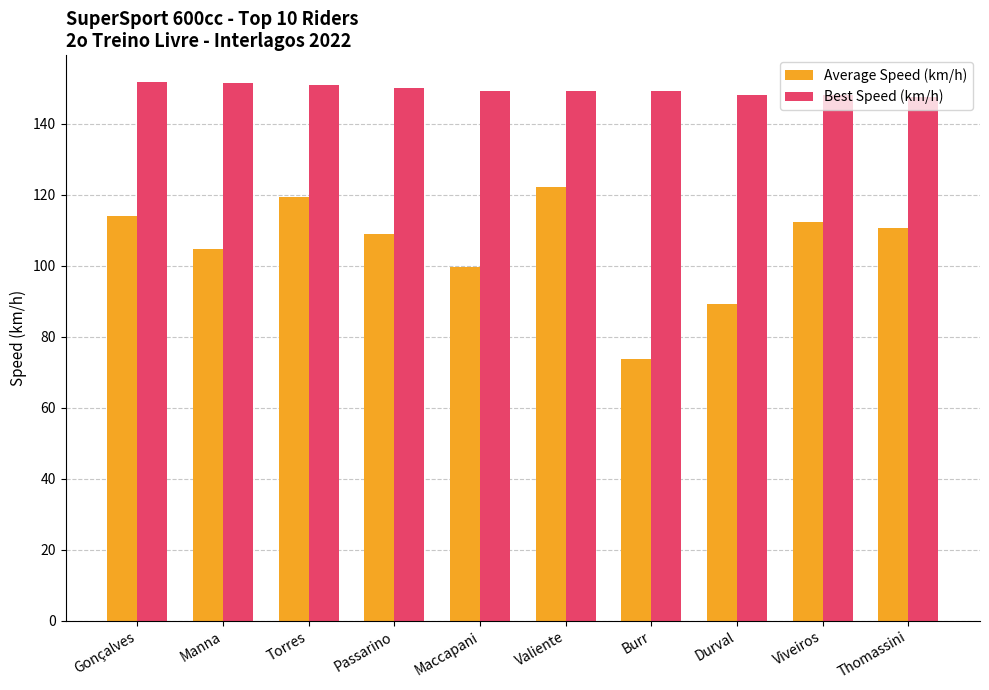

True or false: Average Speed (km/h) has a value of 104.8 at Manna.

True